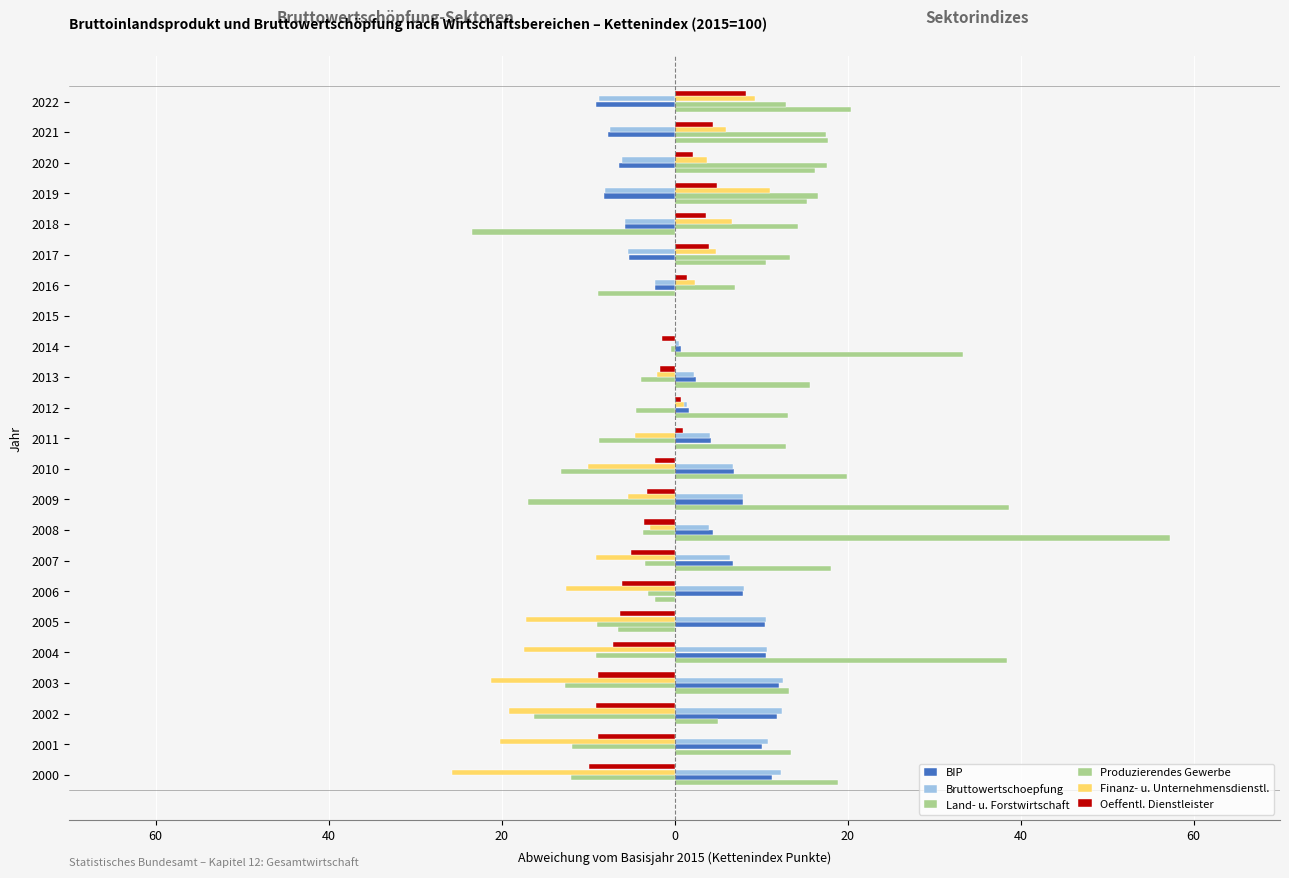

What is the average value of the BIP series?

2.8